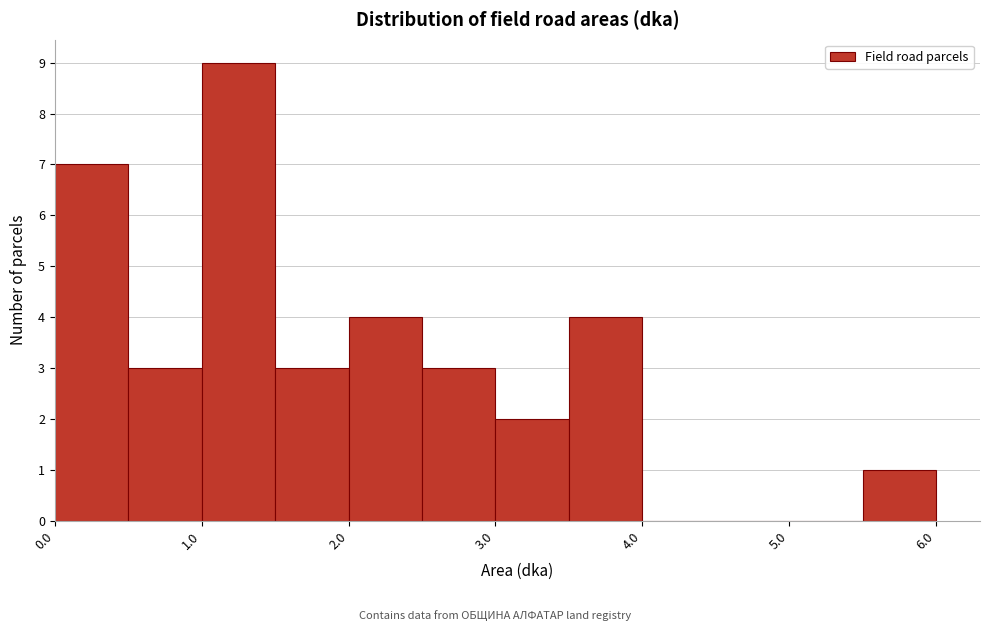

Reading left to right, transcribe this chart: for each bar, give the range it covers on the x-axis and its height. The values are not printed on the chart, so give them approximately, as read against the axis.

0.0 to 0.5: 7
0.5 to 1.0: 3
1.0 to 1.5: 9
1.5 to 2.0: 3
2.0 to 2.5: 4
2.5 to 3.0: 3
3.0 to 3.5: 2
3.5 to 4.0: 4
4.0 to 4.5: 0
4.5 to 5.0: 0
5.0 to 5.5: 0
5.5 to 6.0: 1